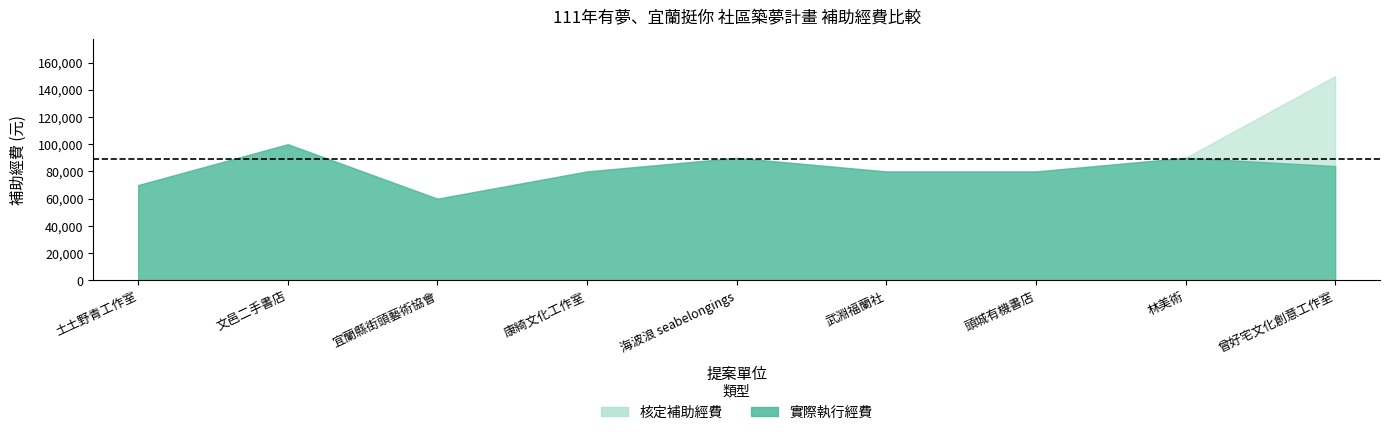

The value of 實際執行經費 at 曾好宅文化創意工作室 is 84000. True or false?

True